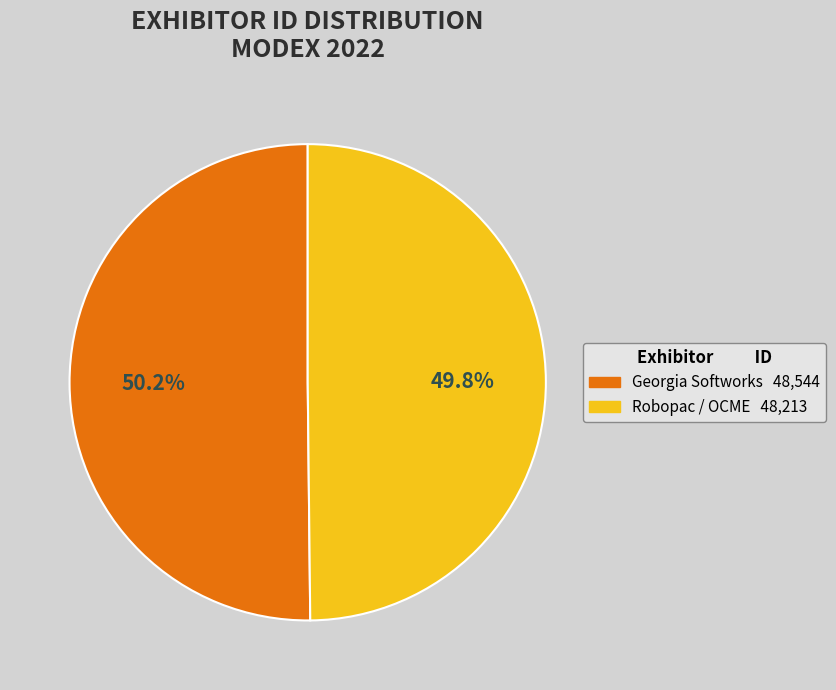

To the nearest percent, what percentage of the pie is Robopac / OCME?

50%